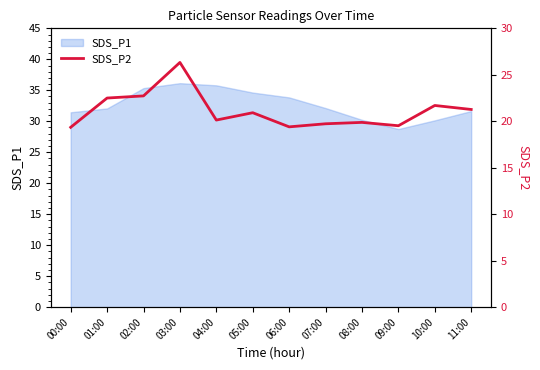

Between 06:00 and 05:00, which is larger?

05:00